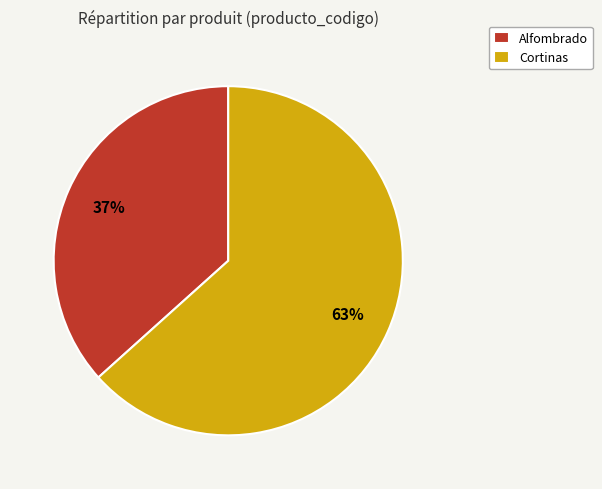

True or false: Cortinas accounts for 63% of the total.

True